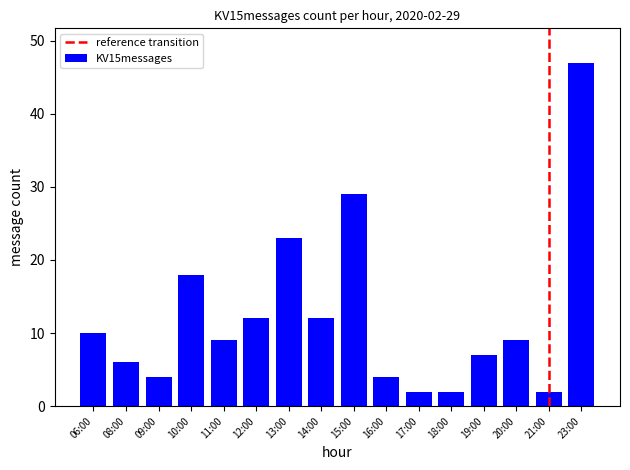

What is the maximum value shown in the chart?

47